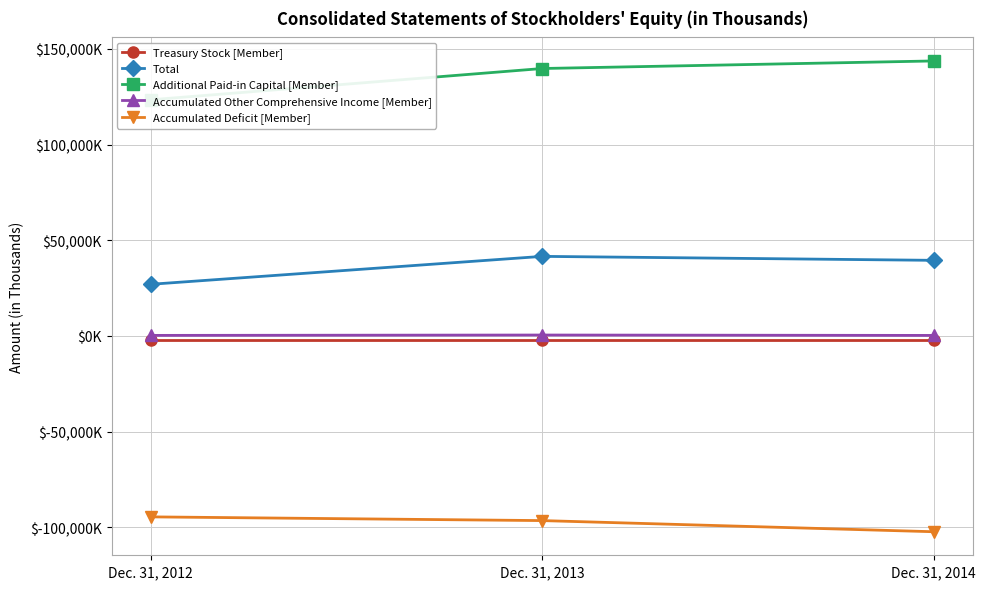

How many lines are shown in the chart?

5